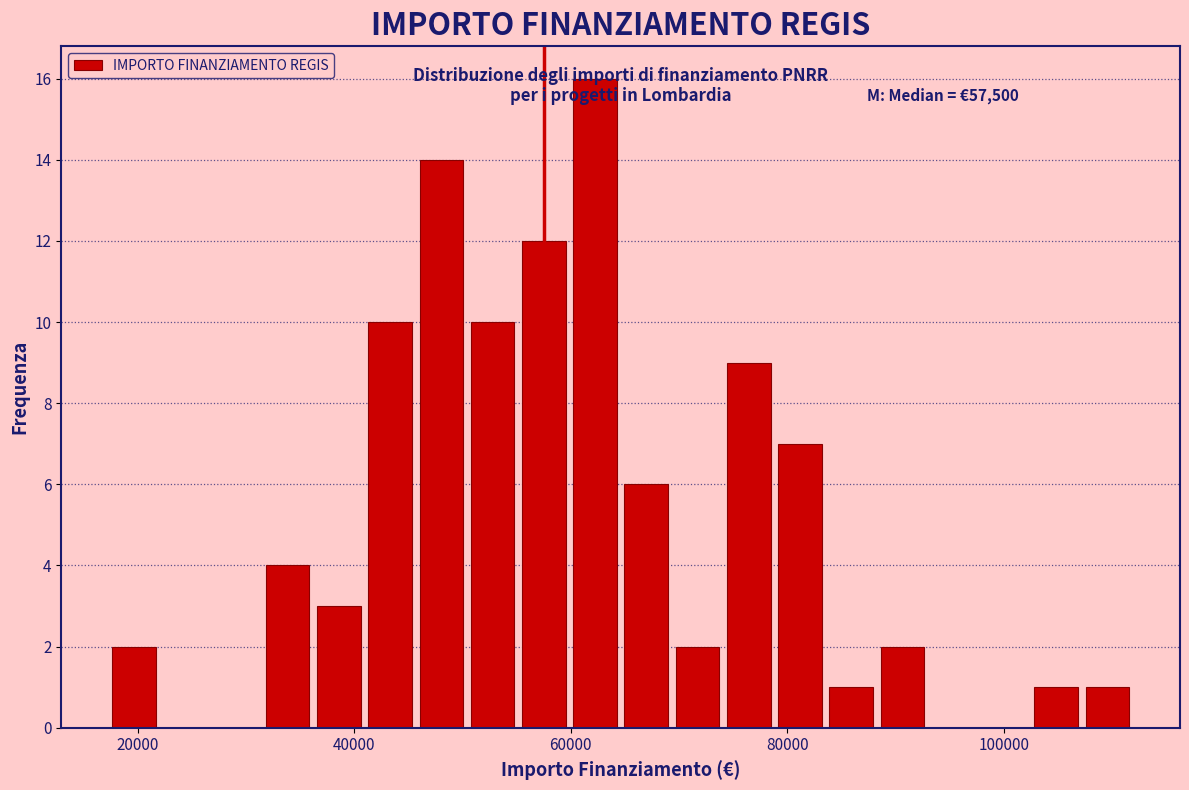

Read against the x-axis, roughly where is the centre of the tallest bar?

62000